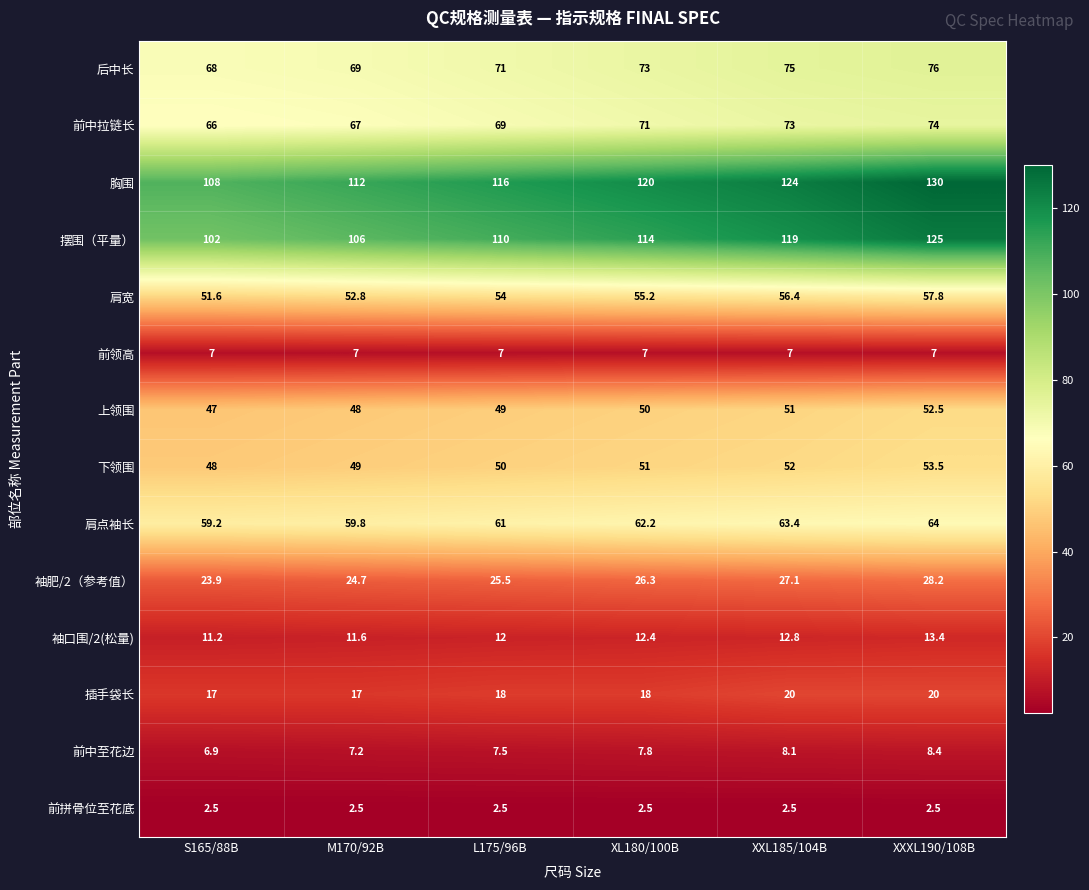

Which category has the lowest value in the 肩宽 series?

S165/88B